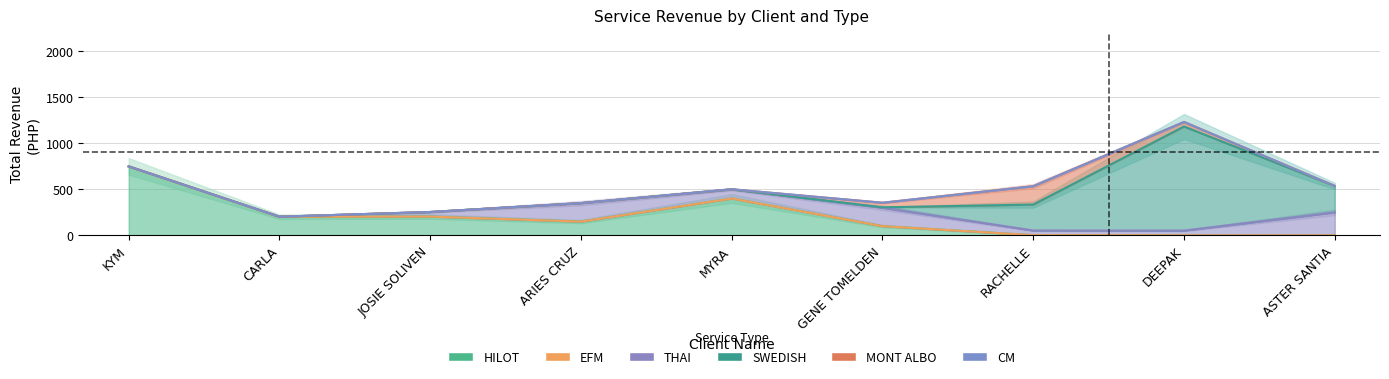

How many lines are shown in the chart?

6